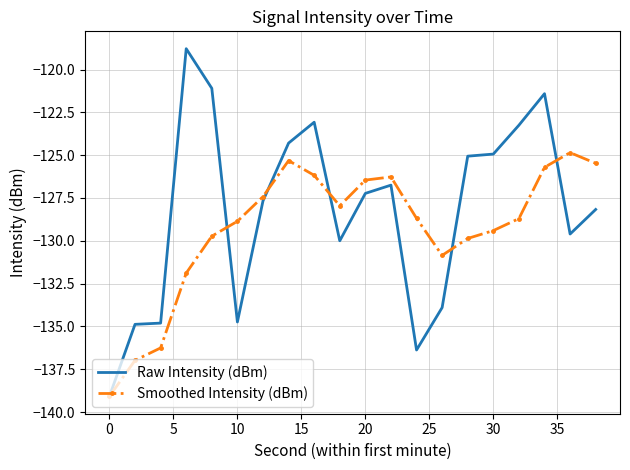

What are all the series names shown in the legend?

Raw Intensity (dBm), Smoothed Intensity (dBm)